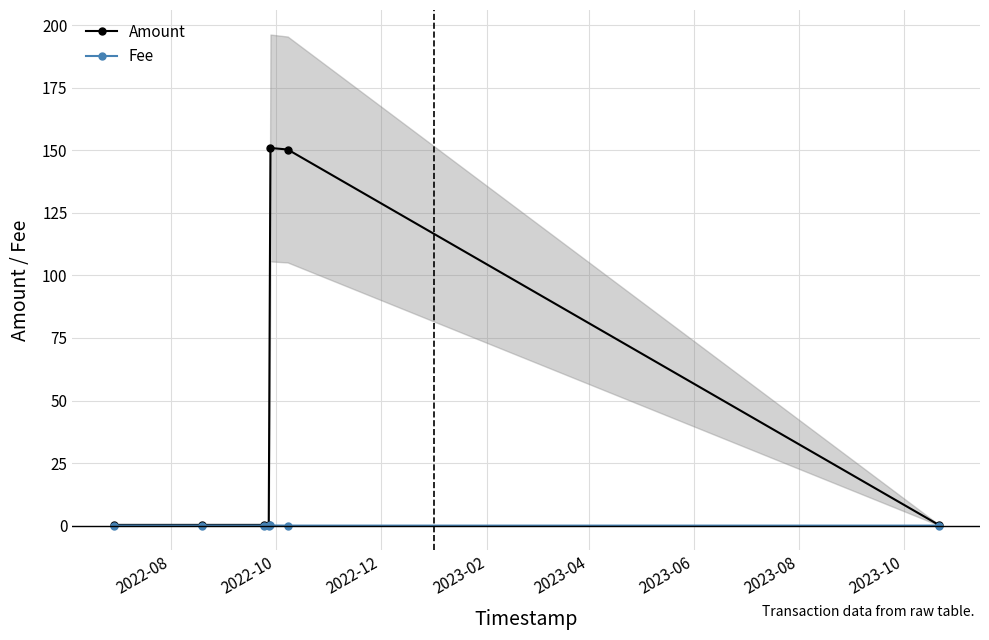

What is the value of the Amount point at the 5th from the left?

150.9